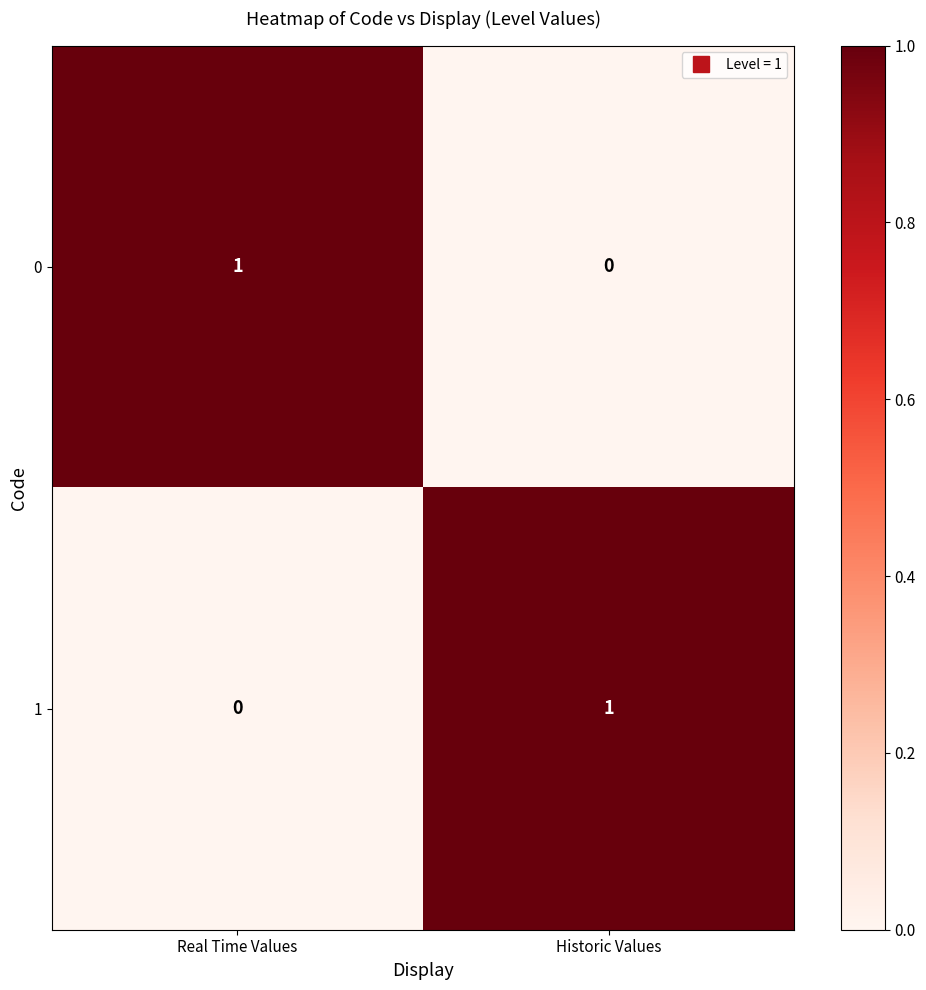

Is the value of 1 at Real Time Values greater than the value of 0 at Real Time Values?

No